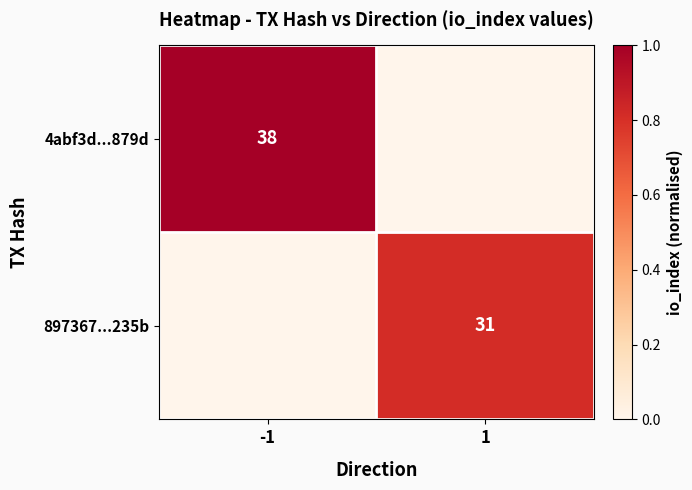

The value of 897367...235b at 1 is 31. True or false?

True